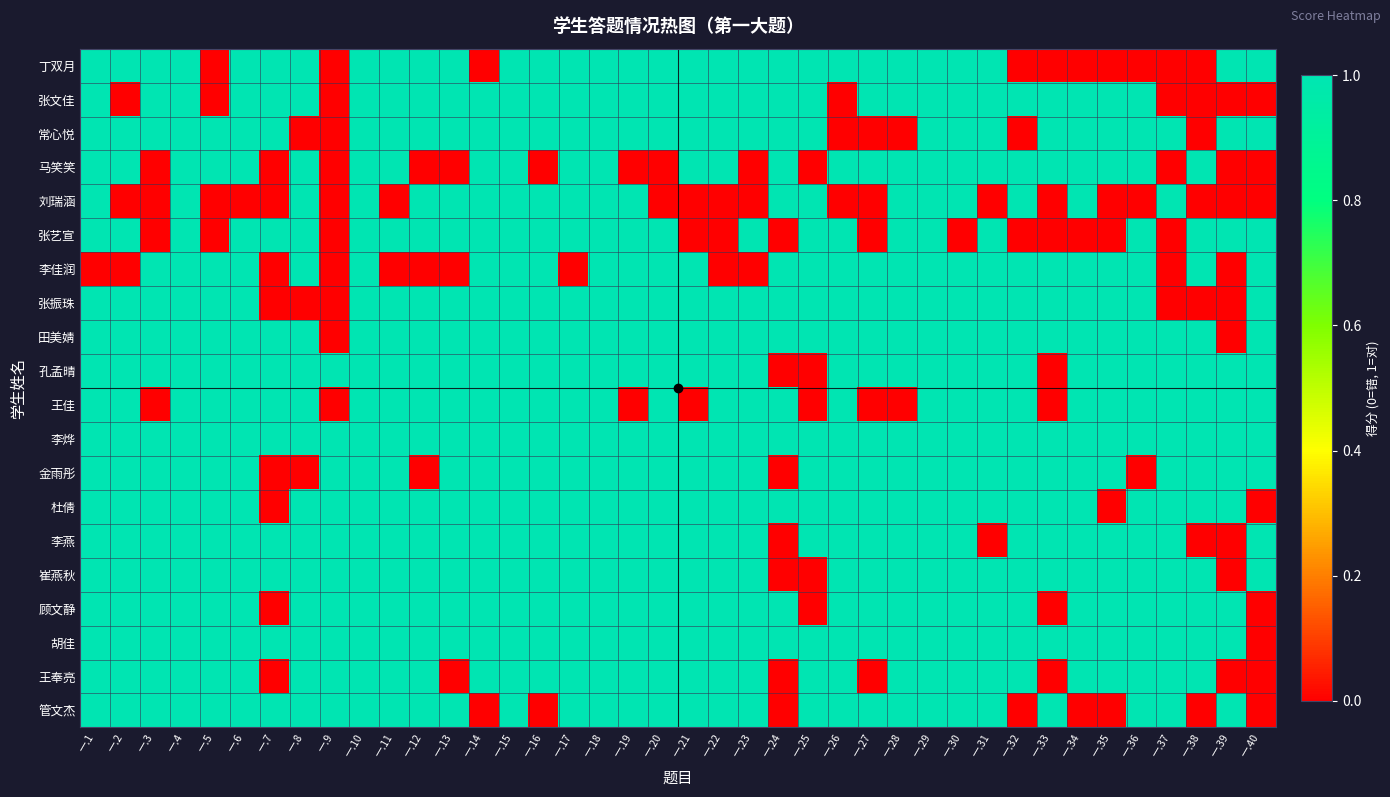

Which category has the lowest value across all series?

一.5